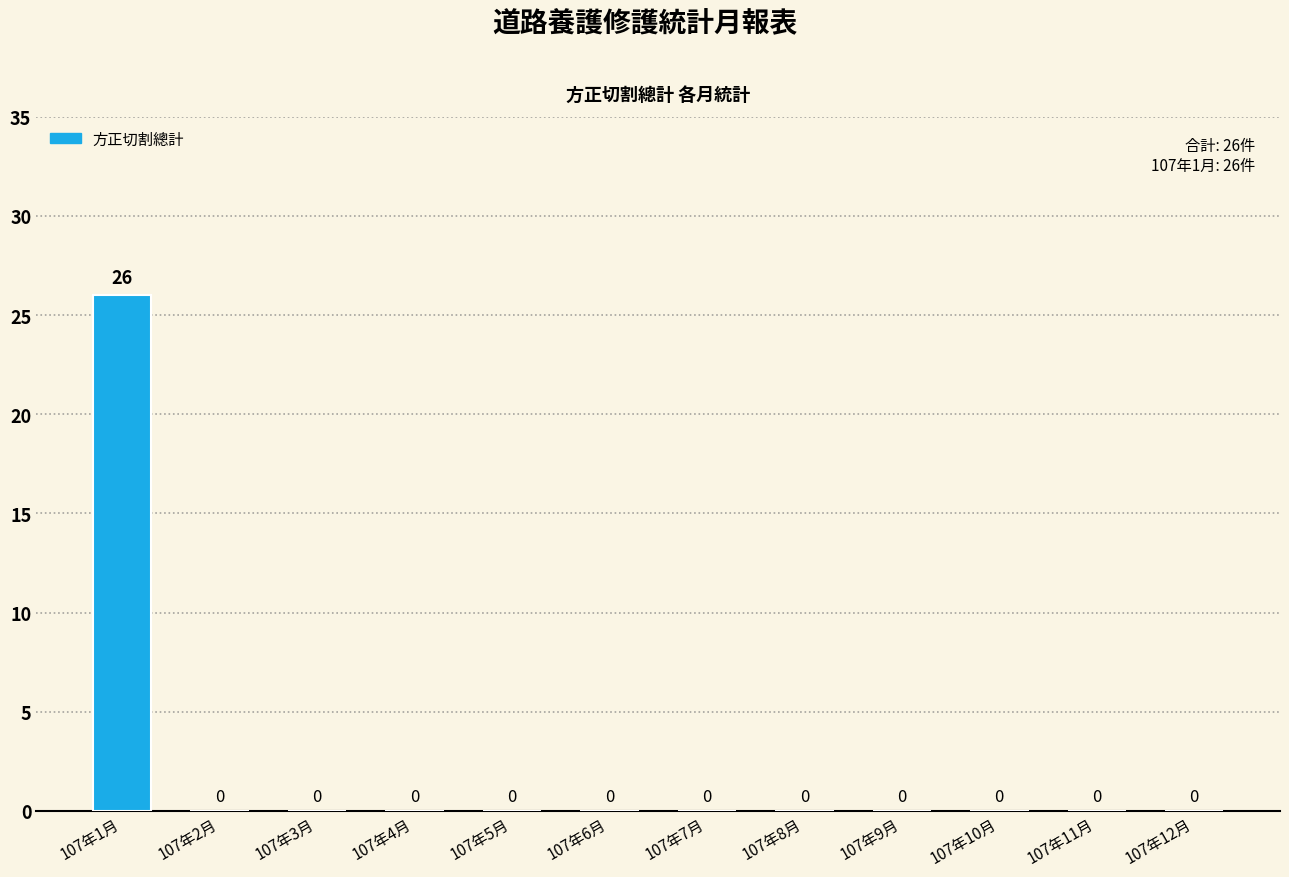

What is the change in value from 107年1月 to 107年5月?

-26